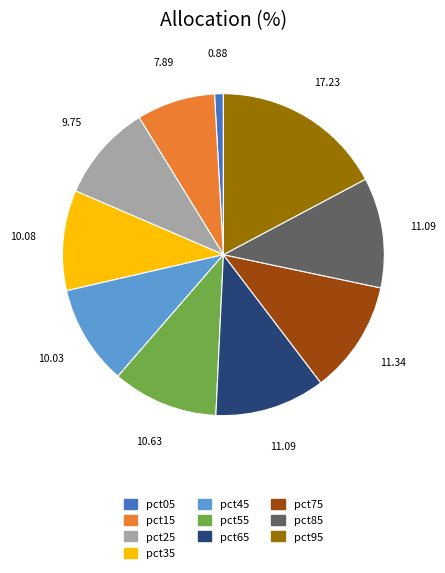

Between pct15 and pct55, which is larger?

pct55